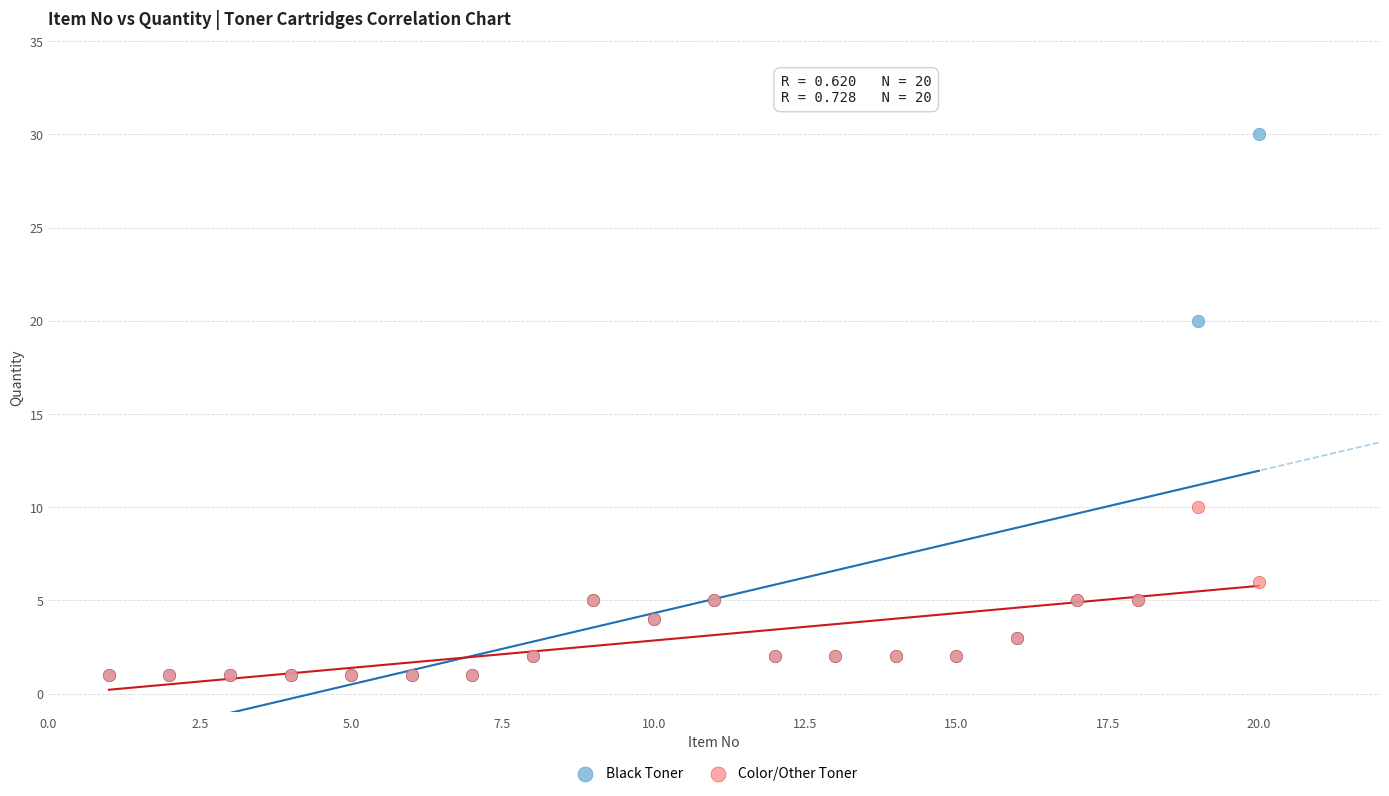

Which series reaches the maximum Y coordinate?

Black Toner